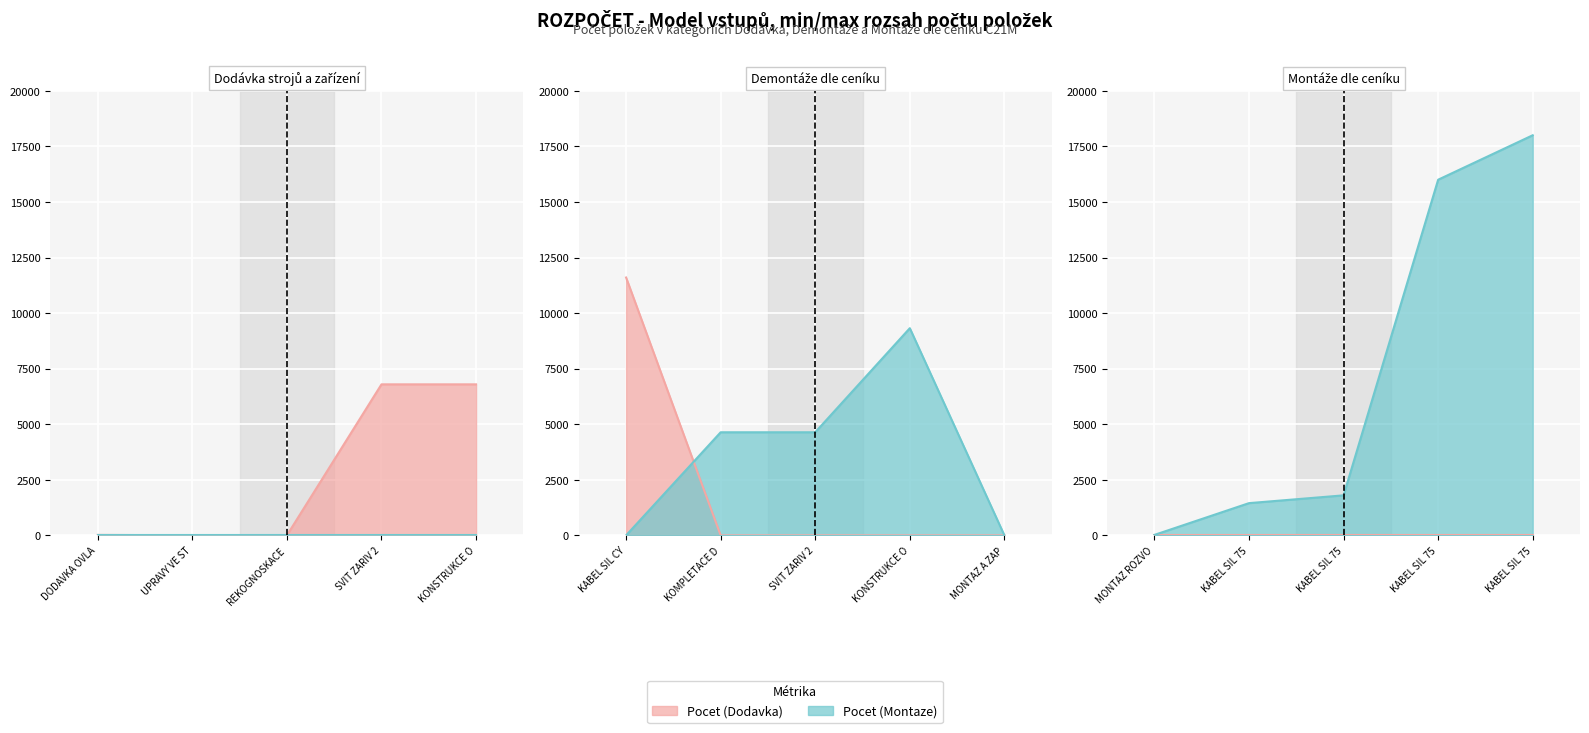

What is the difference between the Pocet (Montaze) values at 7 and 1?

4638